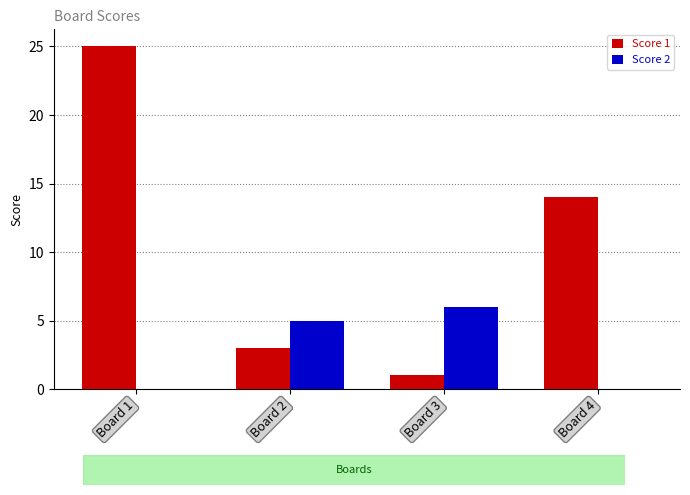

The value of Score 2 at Board 1 is -2. True or false?

False